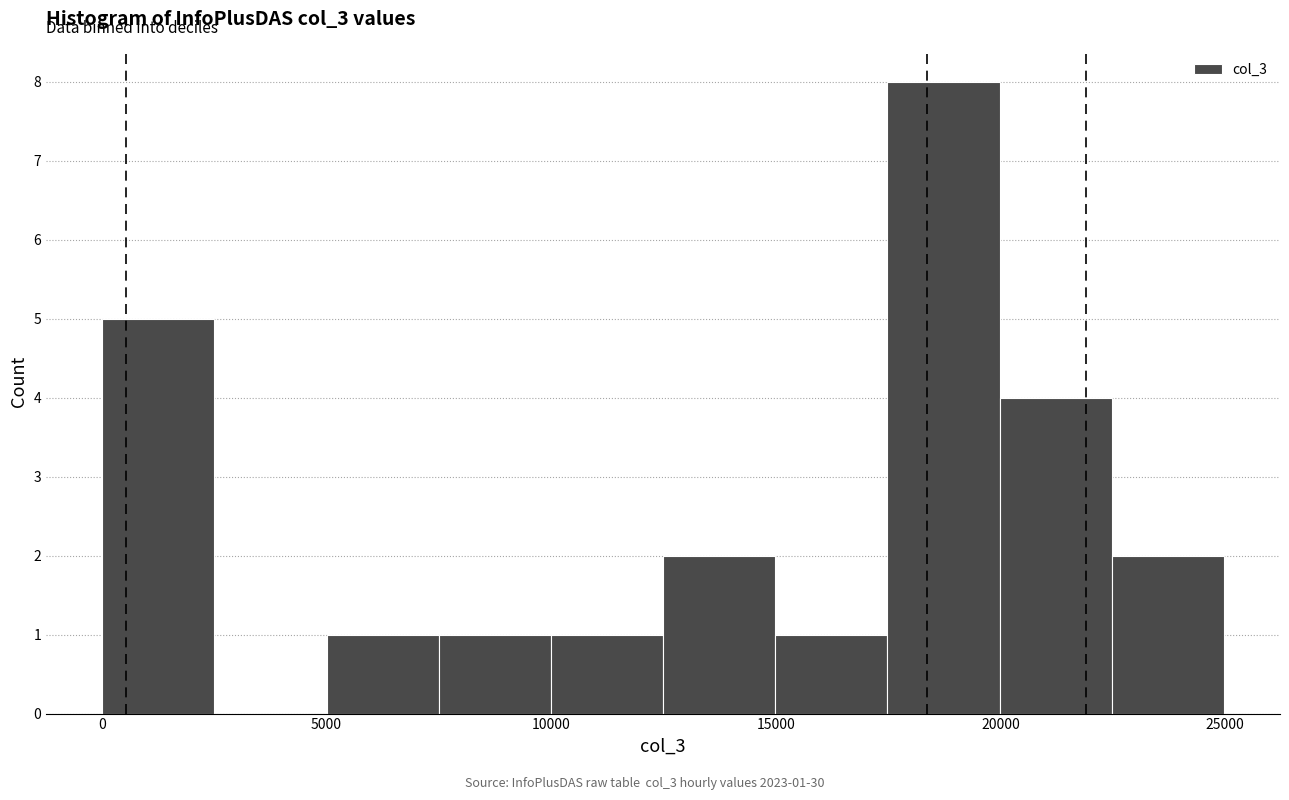

Which range on the x-axis has the tallest bar?

17500 to 20000